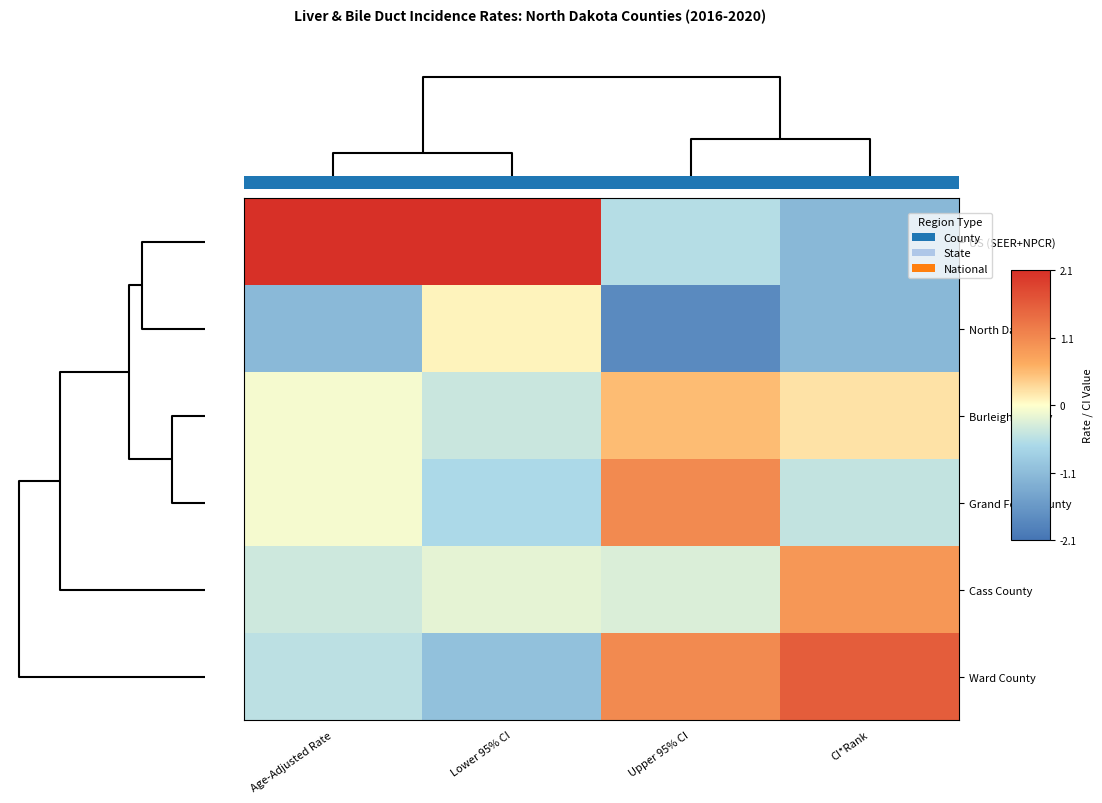

At which category is the sum across all series the highest?

Lower 95% CI